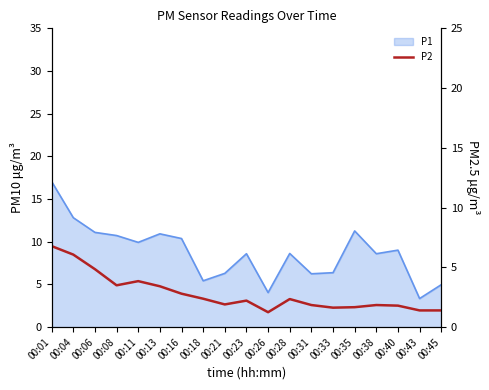

How many lines are shown in the chart?

1